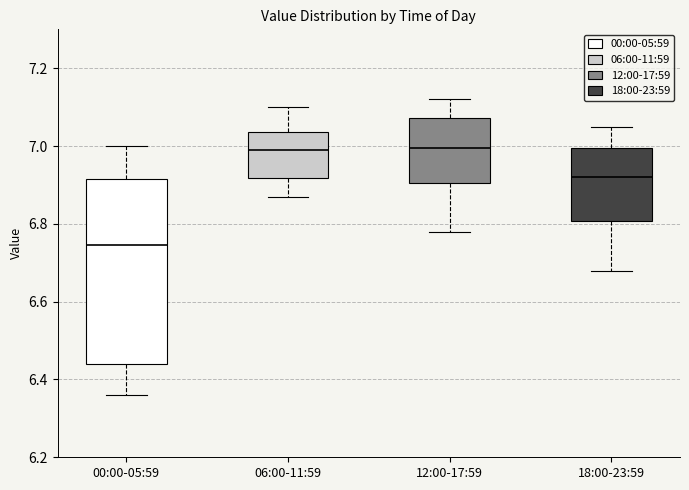

Where does the median line of the box for 18:00-23:59 sit on the y-axis? The values are not printed on the chart, so give them approximately, as read against the axis.

6.92